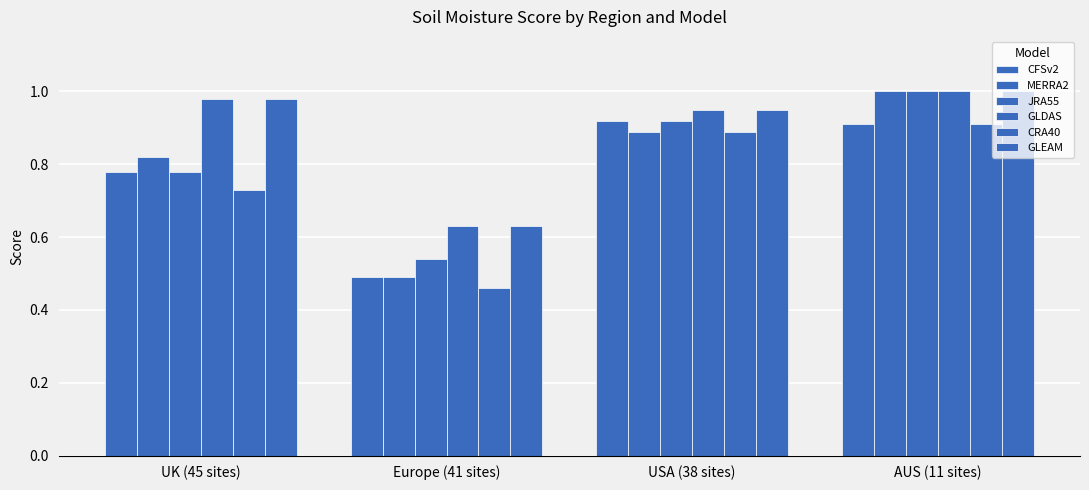

At UK (45 sites), list the series in order from largest to smallest.

GLDAS, GLEAM, MERRA2, CFSv2, JRA55, CRA40